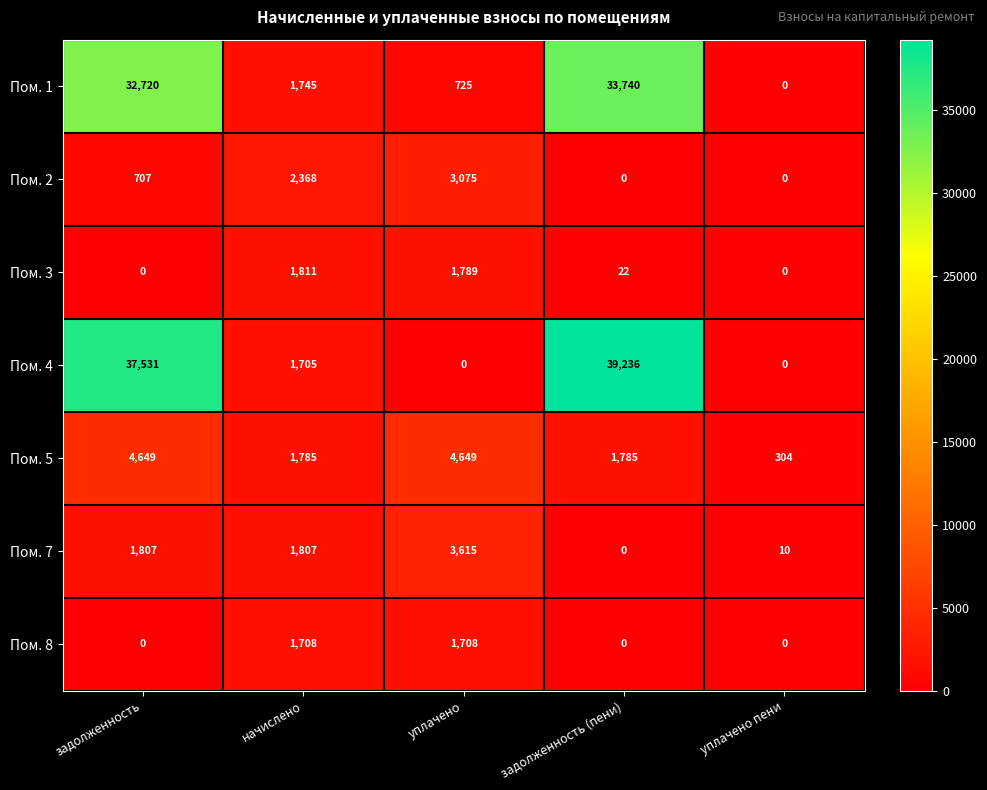

Which series has the largest total across all categories?

Пом. 4